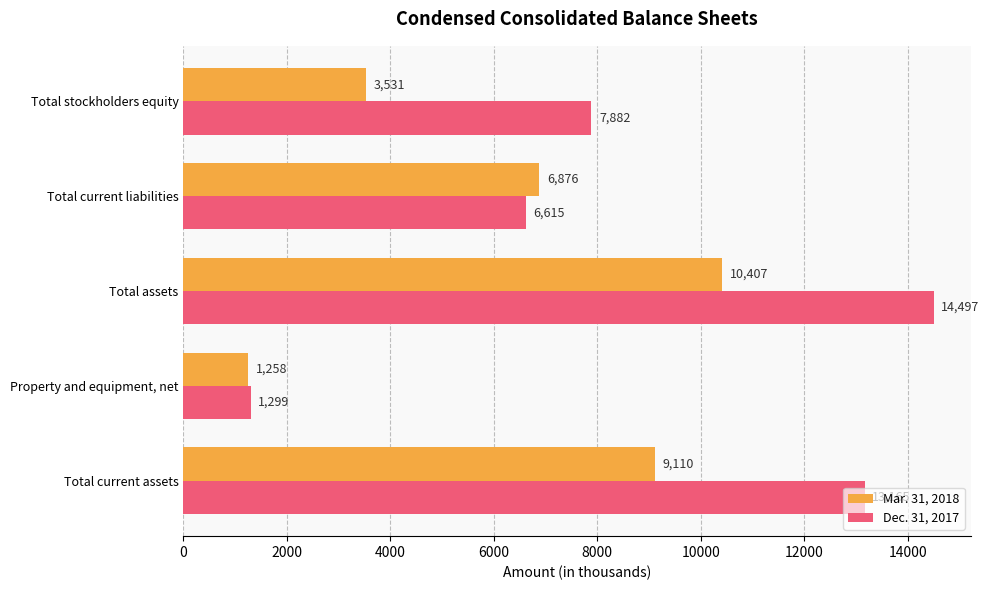

What is the sum of all Dec. 31, 2017 values?

43458